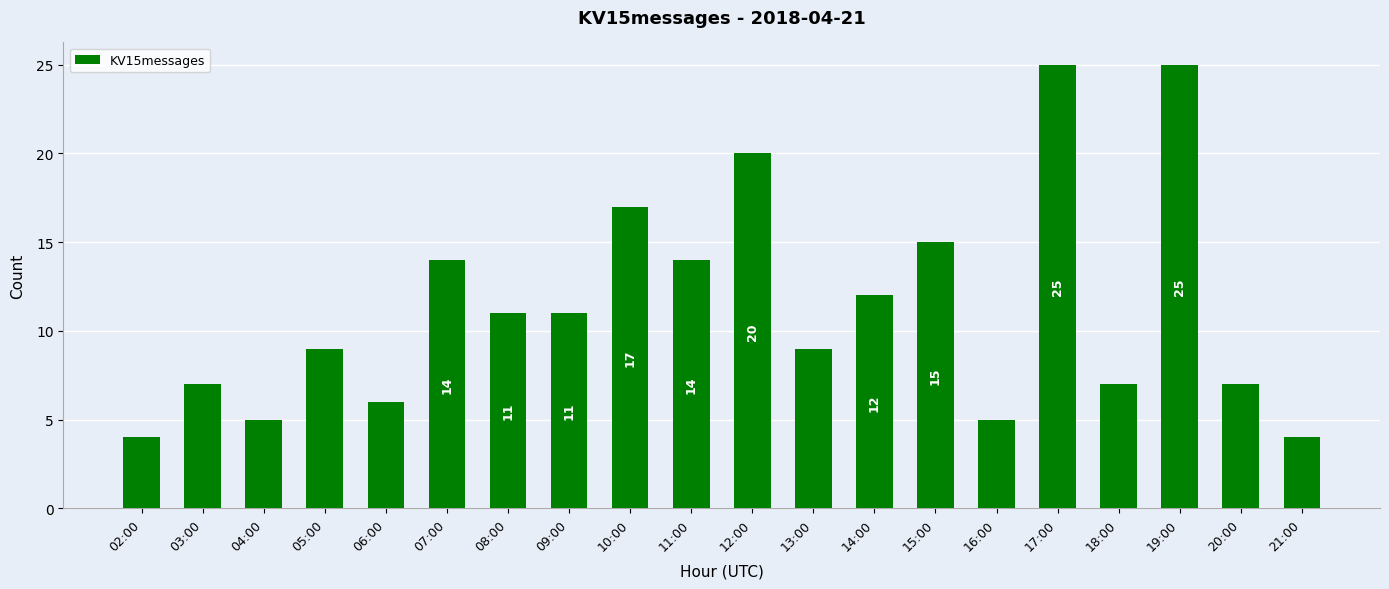

Is it true that the value at 07:00 is 24?

False